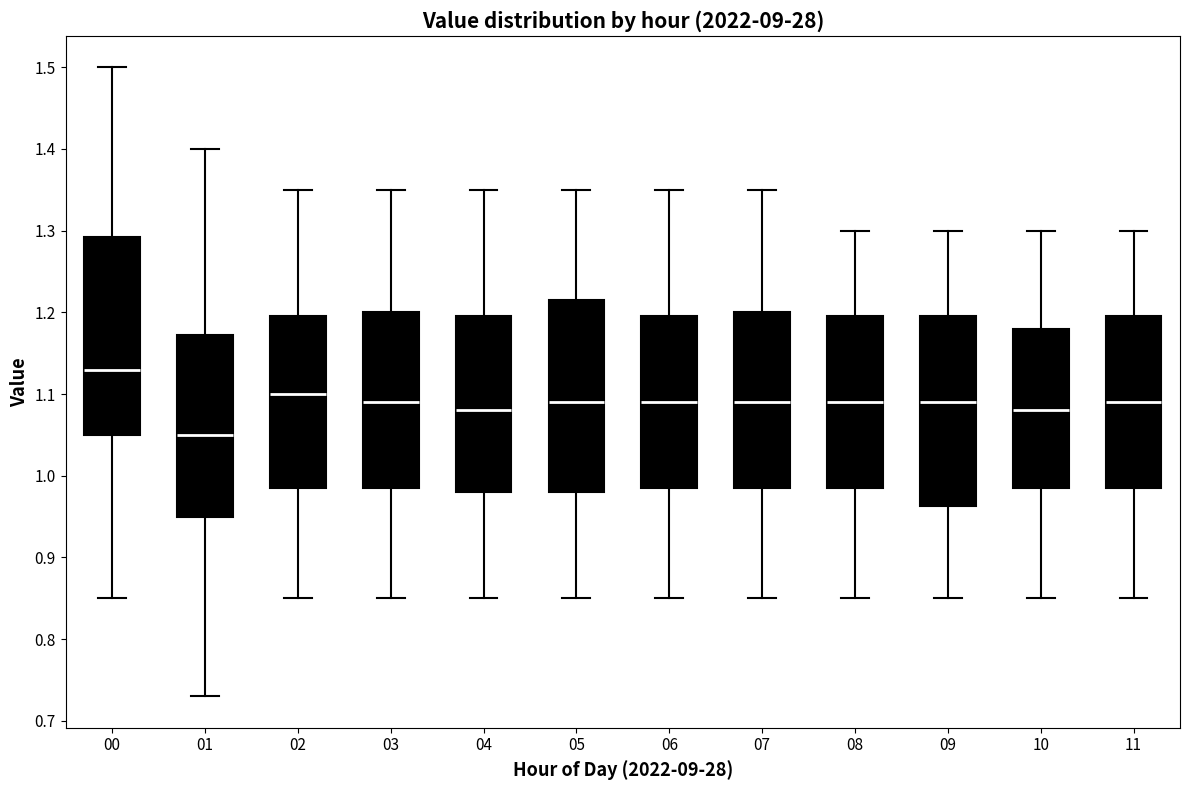

Reading left to right, read every box against the y-axis: the position of its median line, the range the box covers, and the ends of its whiskers. The values are not printed on the chart, so give them approximately, as read against the axis.

00: median 1.13, box 1.05 to 1.29, whiskers 0.85 to 1.50
01: median 1.05, box 0.95 to 1.17, whiskers 0.73 to 1.40
02: median 1.10, box 0.99 to 1.20, whiskers 0.85 to 1.35
03: median 1.09, box 0.99 to 1.20, whiskers 0.85 to 1.35
04: median 1.08, box 0.98 to 1.20, whiskers 0.85 to 1.35
05: median 1.09, box 0.98 to 1.22, whiskers 0.85 to 1.35
06: median 1.09, box 0.99 to 1.20, whiskers 0.85 to 1.35
07: median 1.09, box 0.99 to 1.20, whiskers 0.85 to 1.35
08: median 1.09, box 0.99 to 1.20, whiskers 0.85 to 1.30
09: median 1.09, box 0.96 to 1.20, whiskers 0.85 to 1.30
10: median 1.08, box 0.99 to 1.18, whiskers 0.85 to 1.30
11: median 1.09, box 0.99 to 1.20, whiskers 0.85 to 1.30